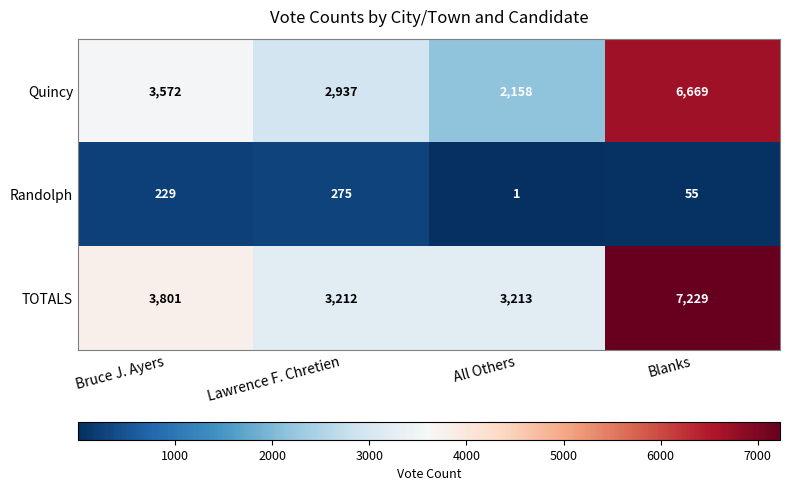

Between All Others and Blanks, which series saw the biggest shift?

Quincy